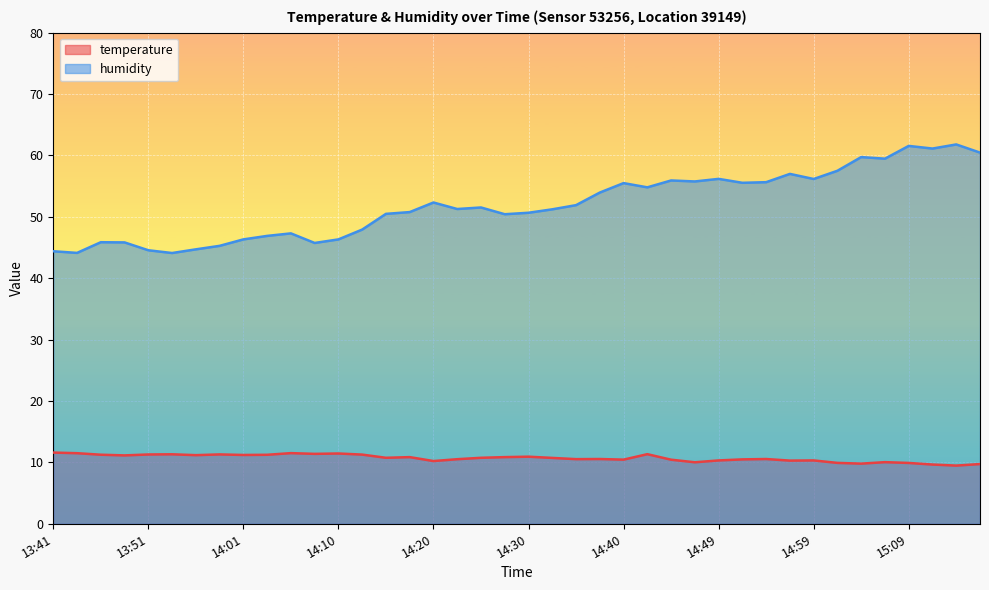

At which category is the sum across all series the highest?

15:09